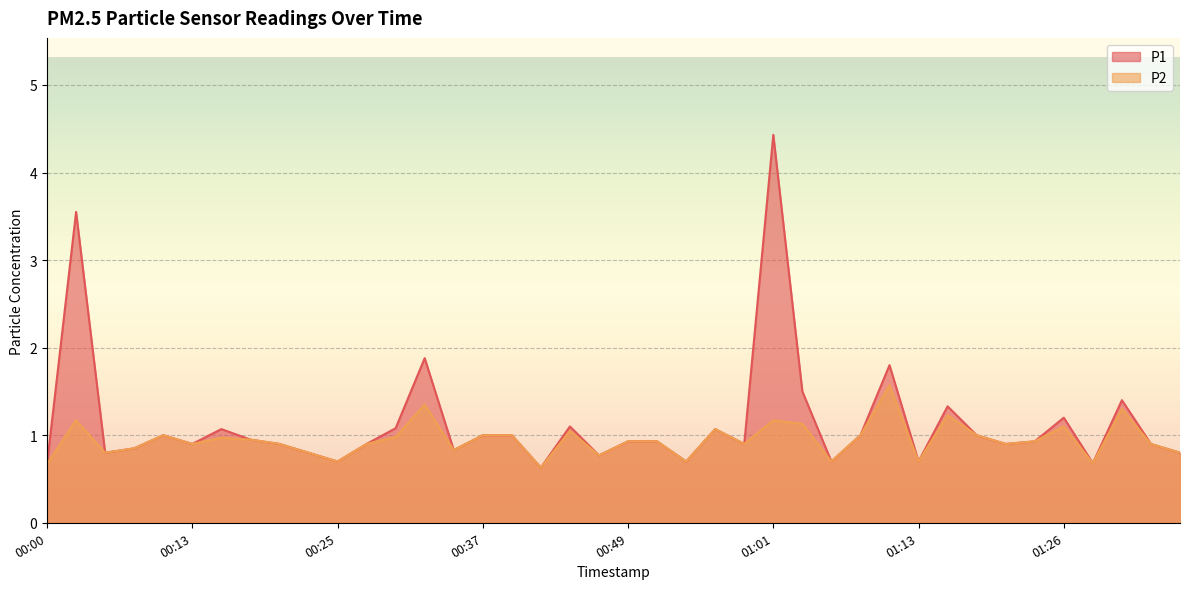

Rank the categories by P1 value from highest to lowest.

01:01, 00:03, 00:32, 01:11, 01:04, 01:30, 01:16, 01:26, 00:44, 00:30, 00:15, 00:56, 00:10, 00:37, 00:39, 01:08, 01:18, 00:17, 00:49, 00:51, 01:23, 00:13, 00:20, 00:27, 00:59, 01:21, 01:33, 00:08, 00:34, 00:05, 00:22, 01:35, 00:47, 00:25, 00:54, 01:06, 01:13, 01:28, 00:00, 00:42